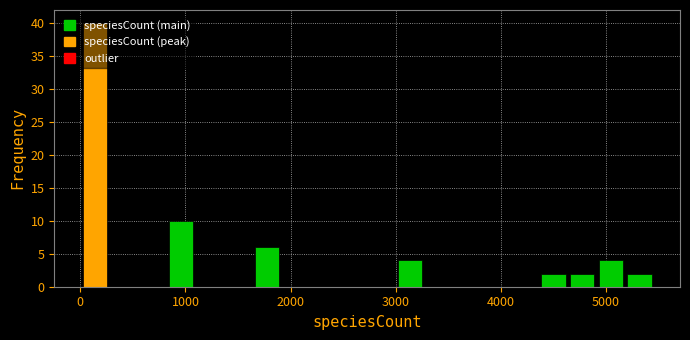

Around what value on the x-axis is the tallest bar? Give the approximate position of its centre, as read against the axis.

100